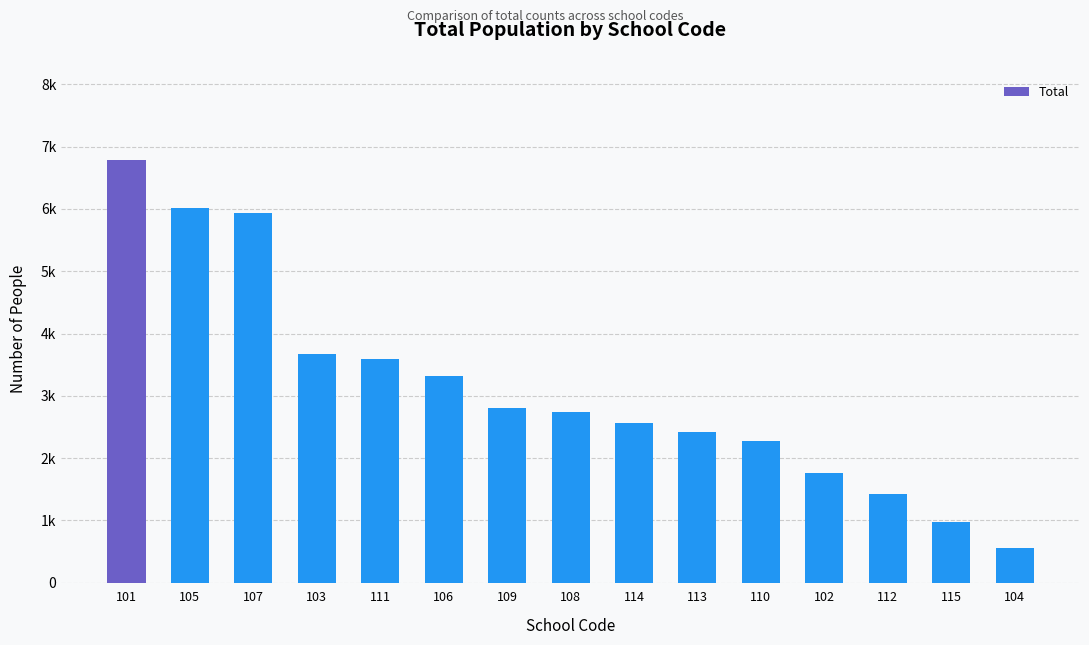

Approximately how many times larger is the value at 111 compared to 102?

2.0